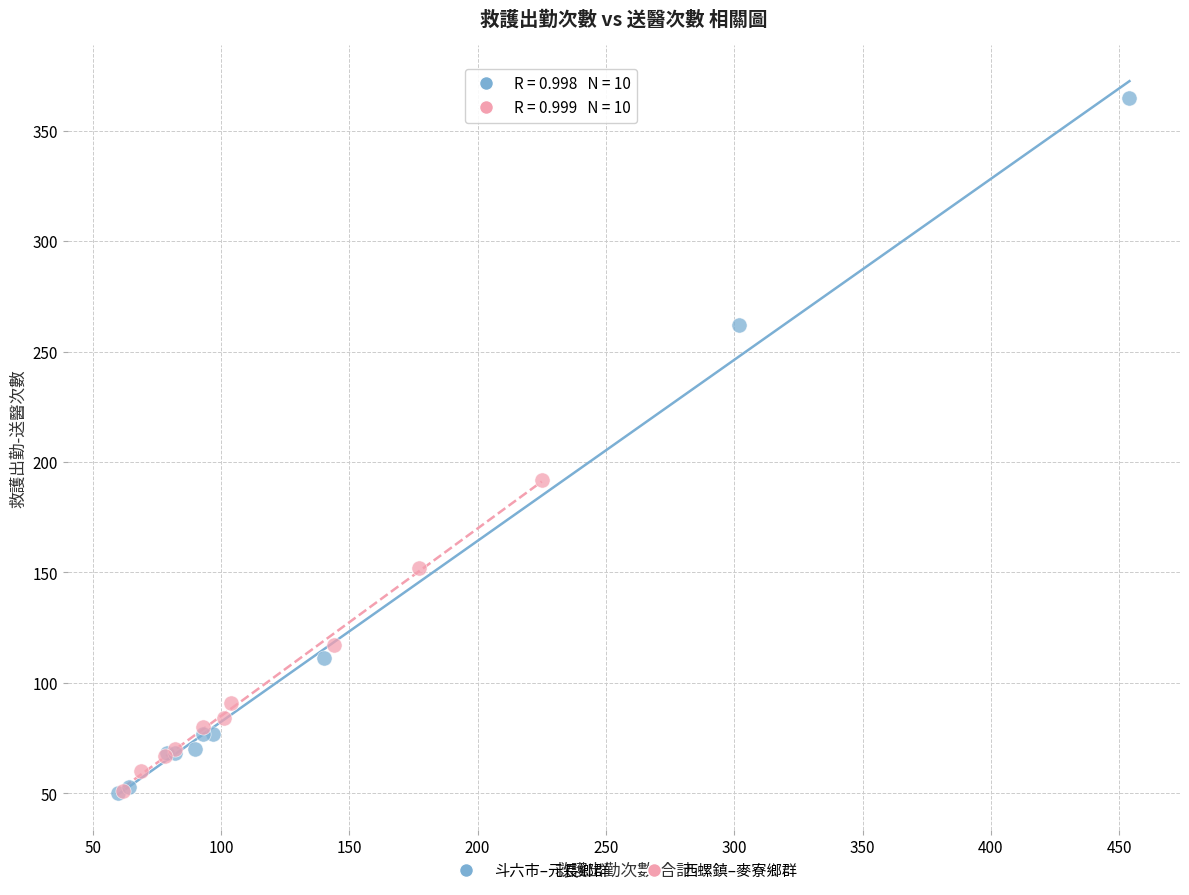

Which series reaches the maximum Y coordinate?

斗六市–元長鄉群